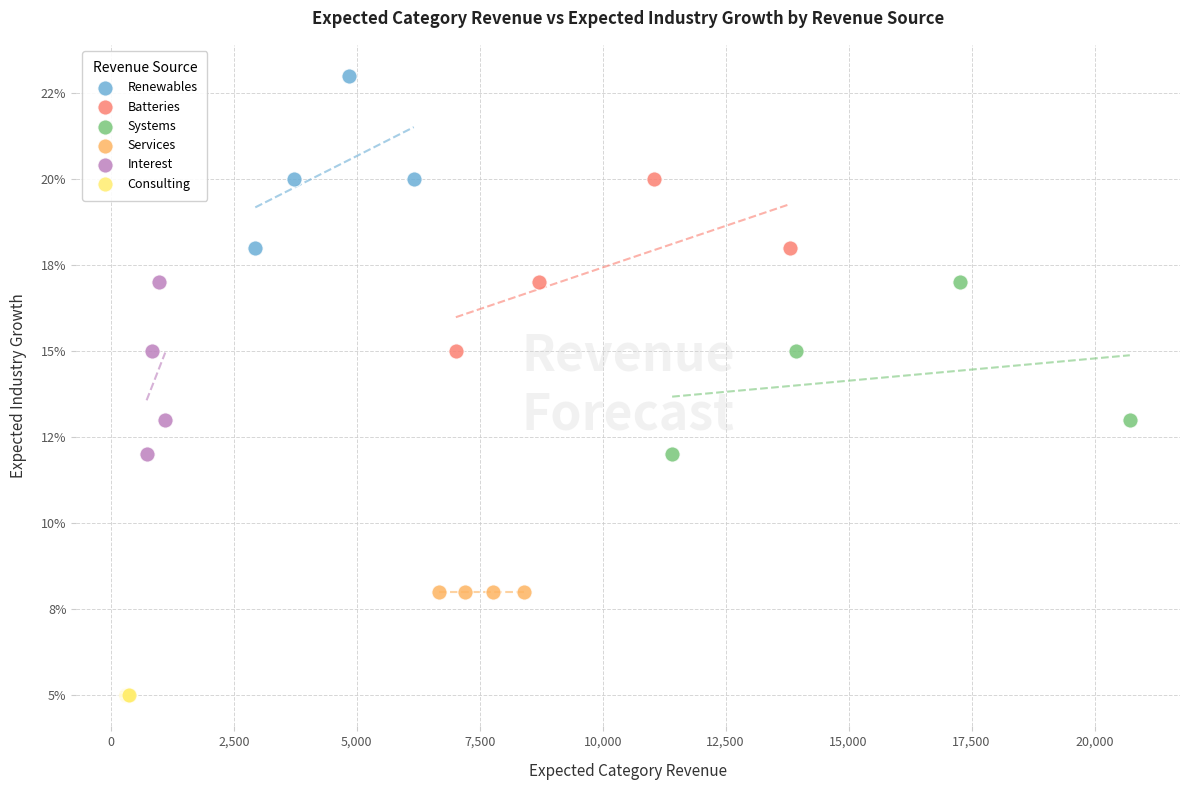

Which series reaches the minimum Y coordinate?

Consulting